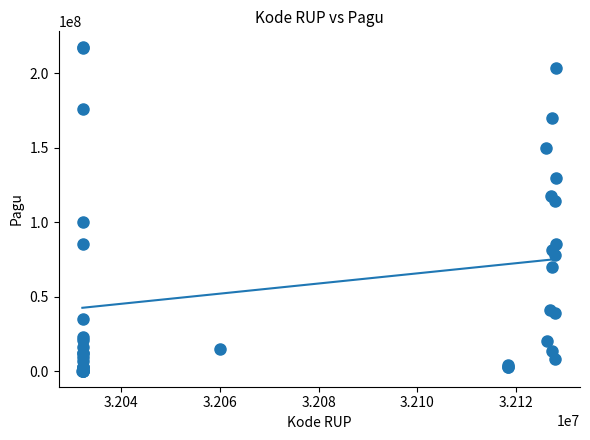

What Y value in the scatter plot is closest to 108830000?

114296000